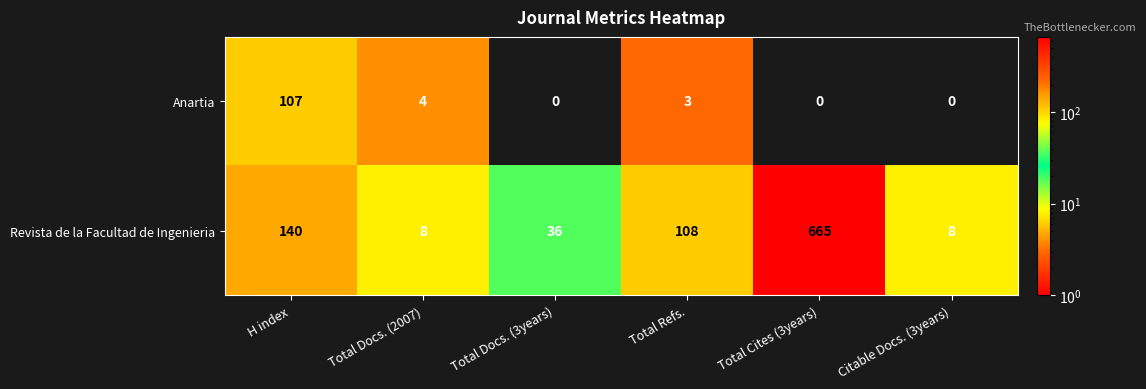

True or false: Anartia has a value of 2 at Total Docs. (2007).

False